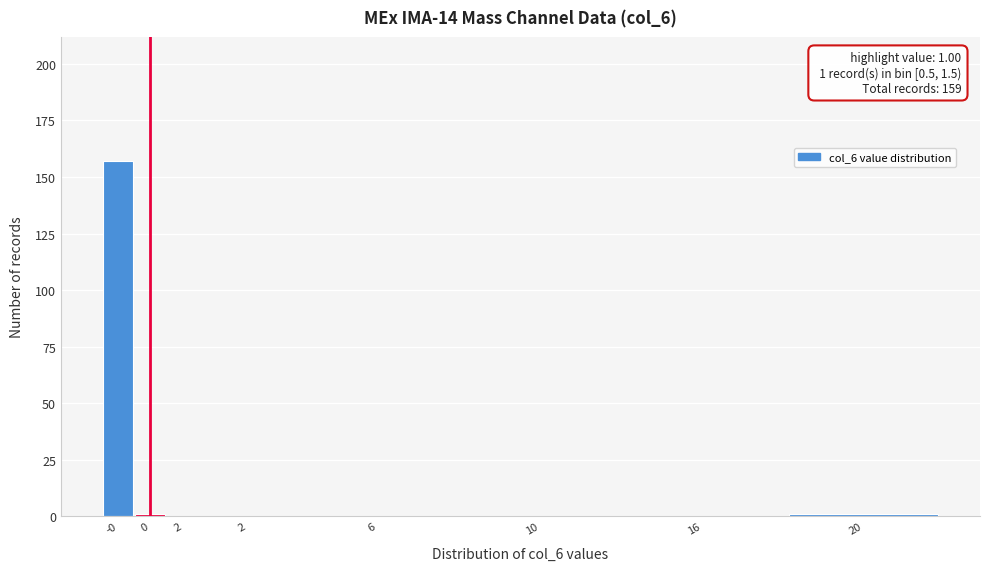

How many data points does each series have?

8